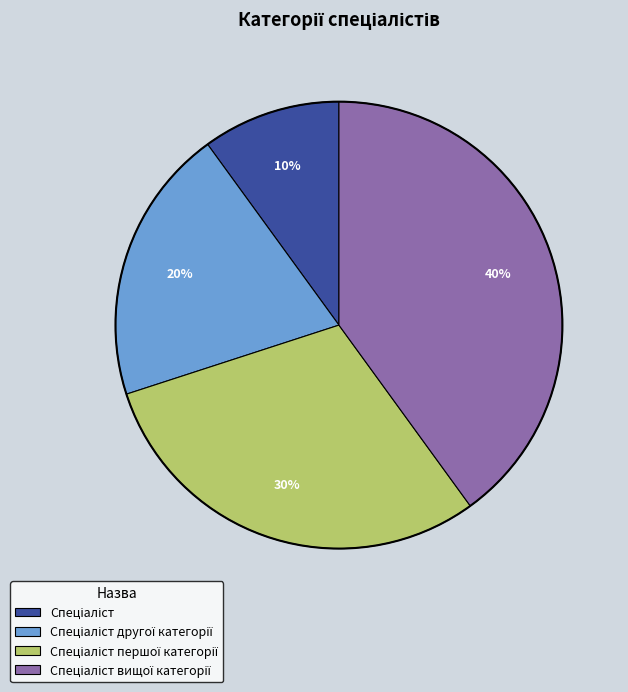

Is there any slice that represents more than half of the pie?

No